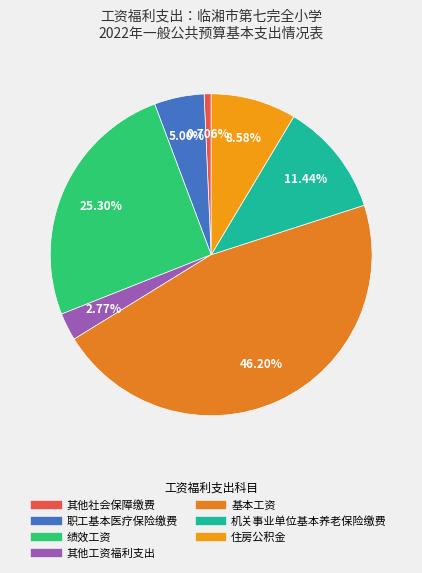

To the nearest percent, what is the average slice percentage?

14%